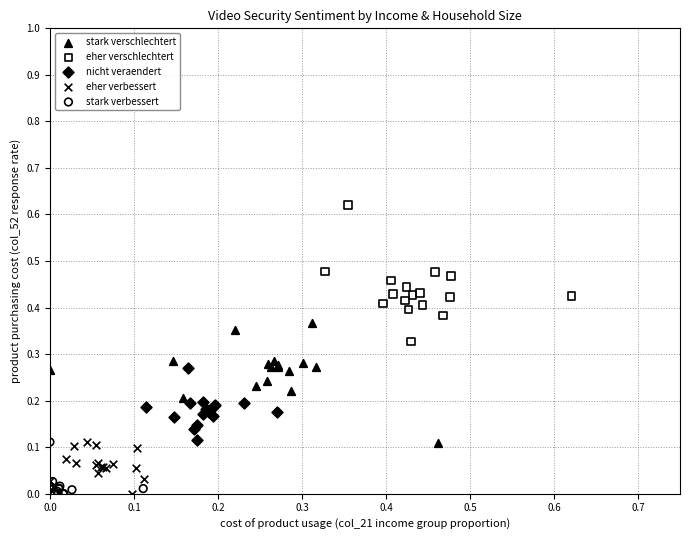

Which series reaches the maximum Y coordinate?

eher verschlechtert